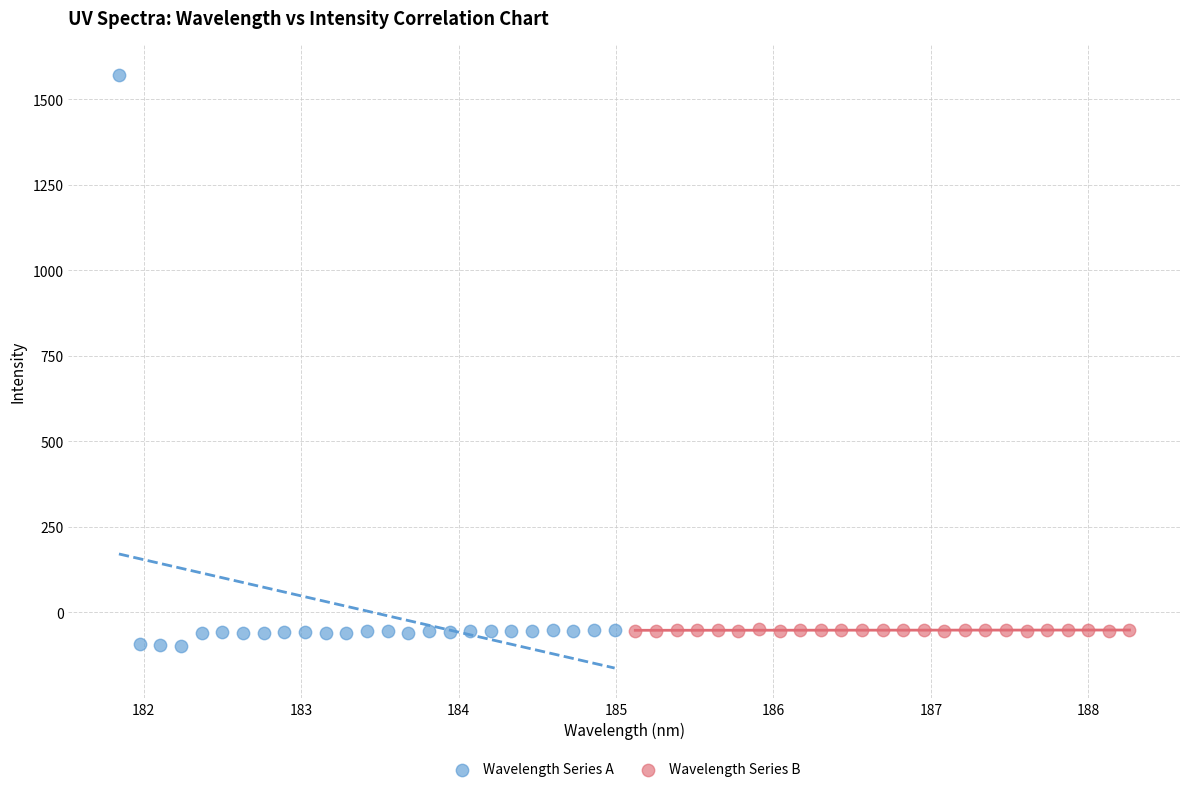

What are all the series names shown in the legend?

Wavelength Series A, Wavelength Series B